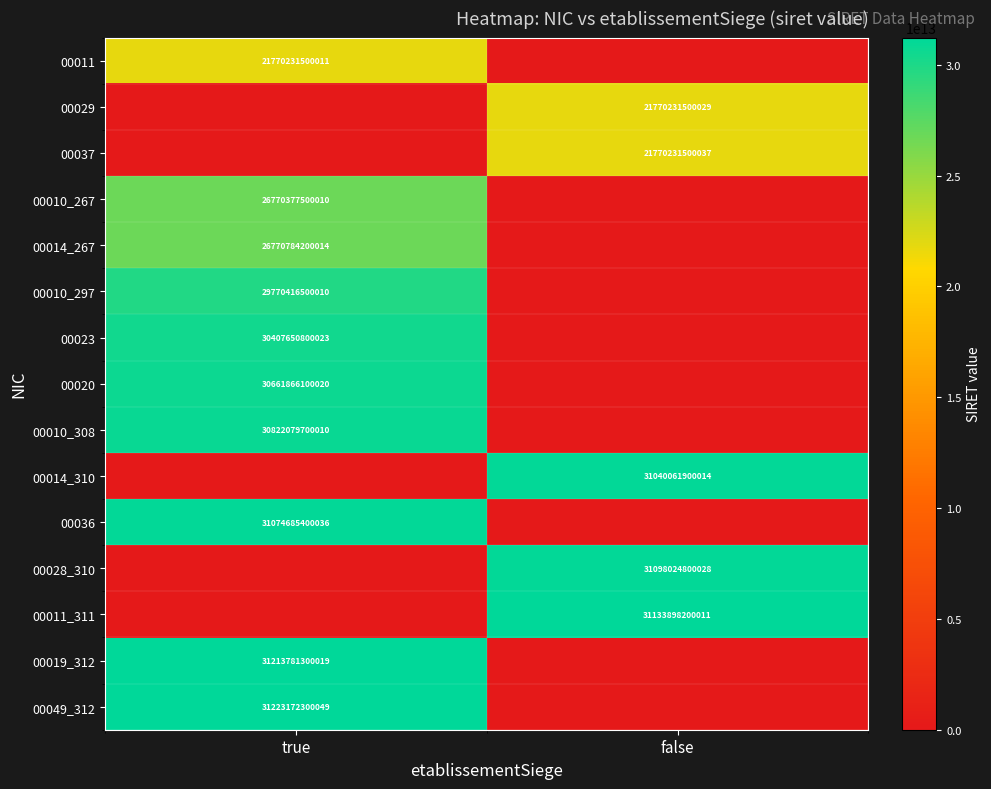

Which has a higher value, true or false?

true